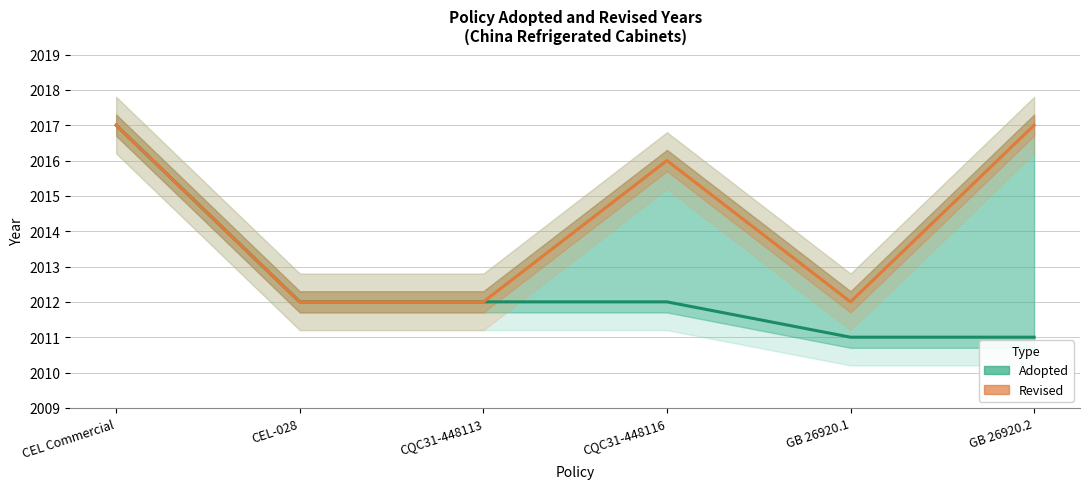

How many lines are shown in the chart?

2